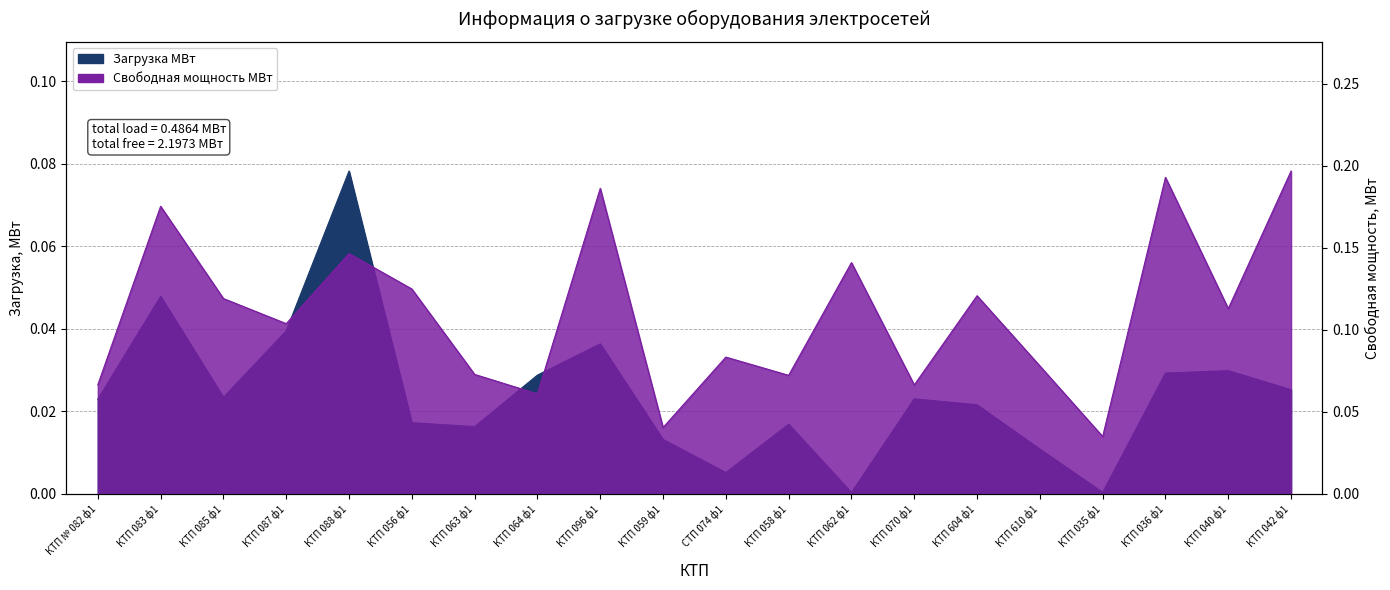

Reading right to left, extract all data points from this chart.

Загрузка МВт: КТП 042 ф1=0.0	КТП 040 ф1=0.0	КТП 036 ф1=0.0	КТП 035 ф1=0.0	КТП 610 ф1=0.0	КТП 604 ф1=0.0	КТП 070 ф1=0.0	КТП 062 ф1=0.0	КТП 058 ф1=0.0	СТП 074 ф1=0.0	КТП 059 ф1=0.0	КТП 096 ф1=0.0	КТП 064 ф1=0.0	КТП 063 ф1=0.0	КТП 056 ф1=0.0	КТП 088 ф1=0.1	КТП 087 ф1=0.0	КТП 085 ф1=0.0	КТП 083 ф1=0.0	КТП № 082 ф1=0.0
Свободная мощность МВт: КТП 042 ф1=0.2	КТП 040 ф1=0.1	КТП 036 ф1=0.2	КТП 035 ф1=0.0	КТП 610 ф1=0.1	КТП 604 ф1=0.1	КТП 070 ф1=0.1	КТП 062 ф1=0.1	КТП 058 ф1=0.1	СТП 074 ф1=0.1	КТП 059 ф1=0.0	КТП 096 ф1=0.2	КТП 064 ф1=0.1	КТП 063 ф1=0.1	КТП 056 ф1=0.1	КТП 088 ф1=0.1	КТП 087 ф1=0.1	КТП 085 ф1=0.1	КТП 083 ф1=0.2	КТП № 082 ф1=0.1